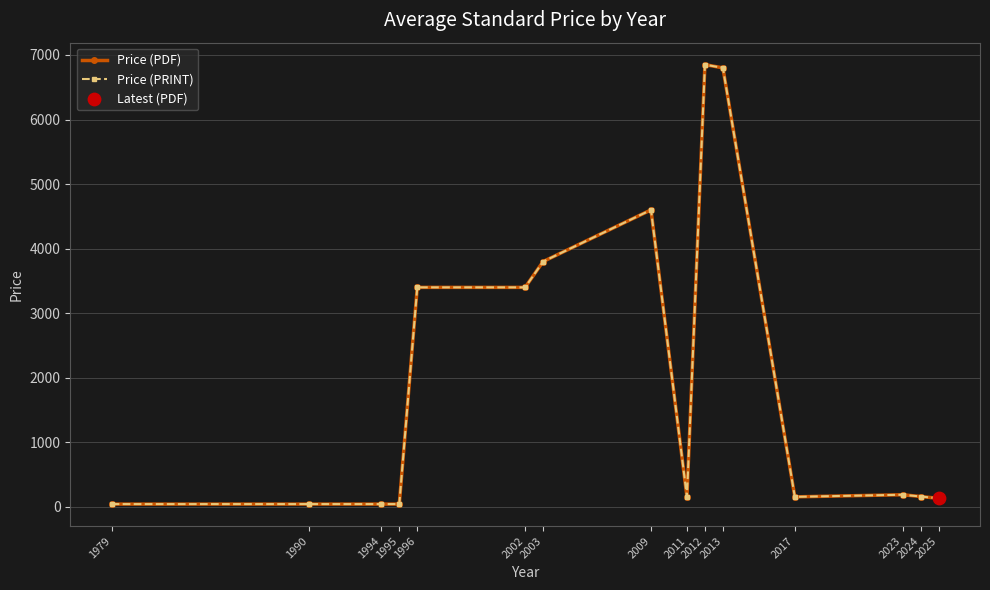

Does the chart have visible grid lines?

Yes